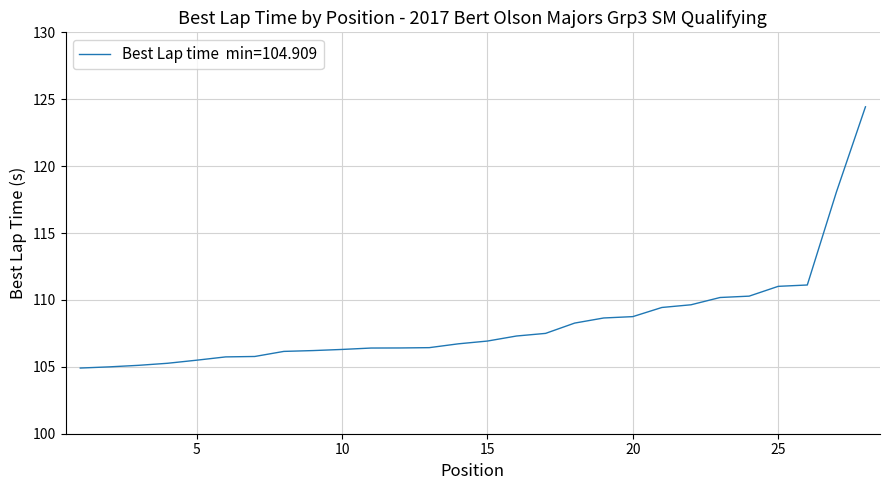

What is the maximum value shown in the chart?

124.4